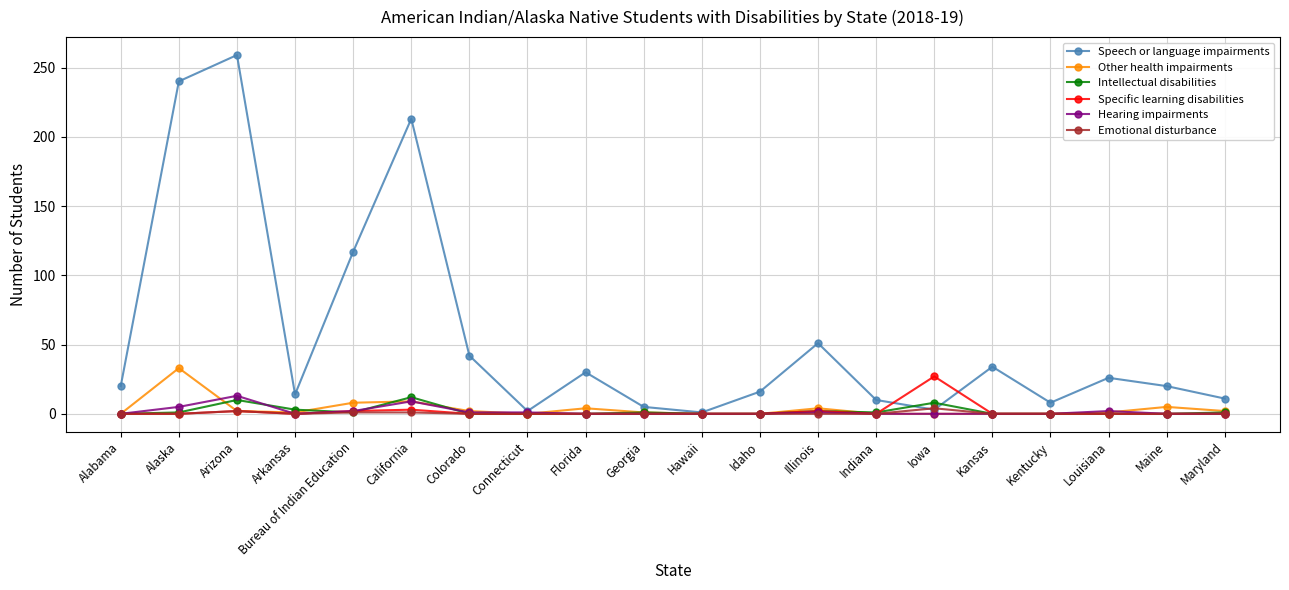

Does the chart display data point markers on the line(s)?

Yes